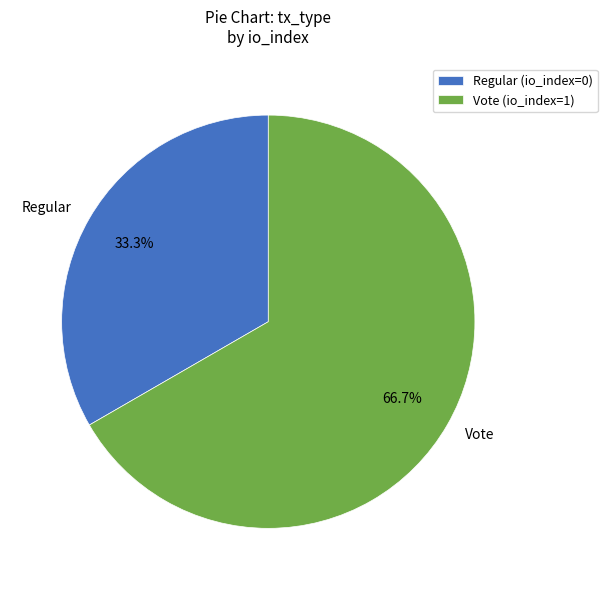

Which has a higher value, Vote or Regular?

Vote